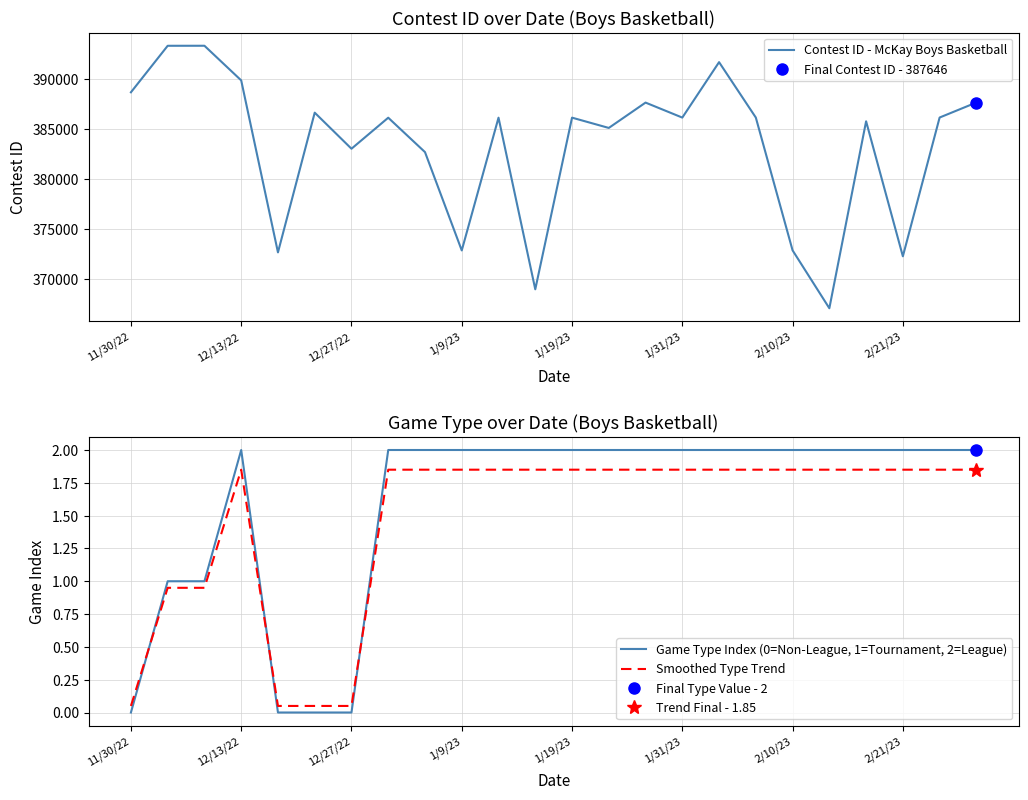

What is the sum of all Contest ID - McKay Boys Basketball values?

9199009